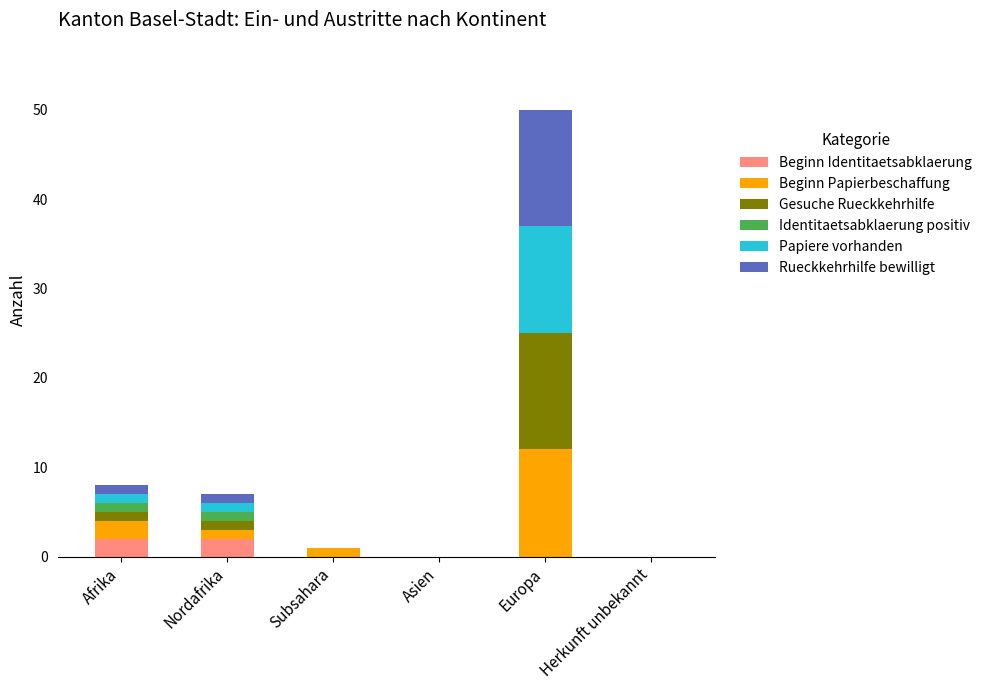

What is the total value across all series at Europa?

50